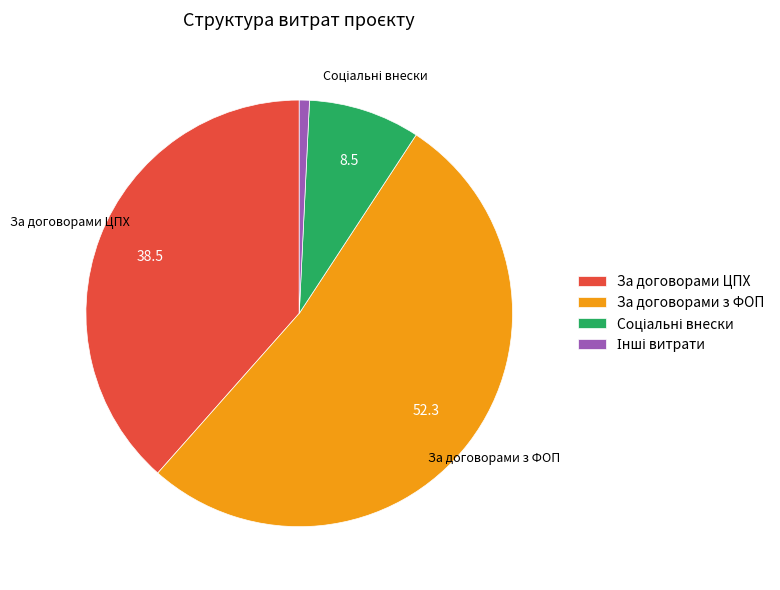

Is there a majority slice in this chart?

Yes